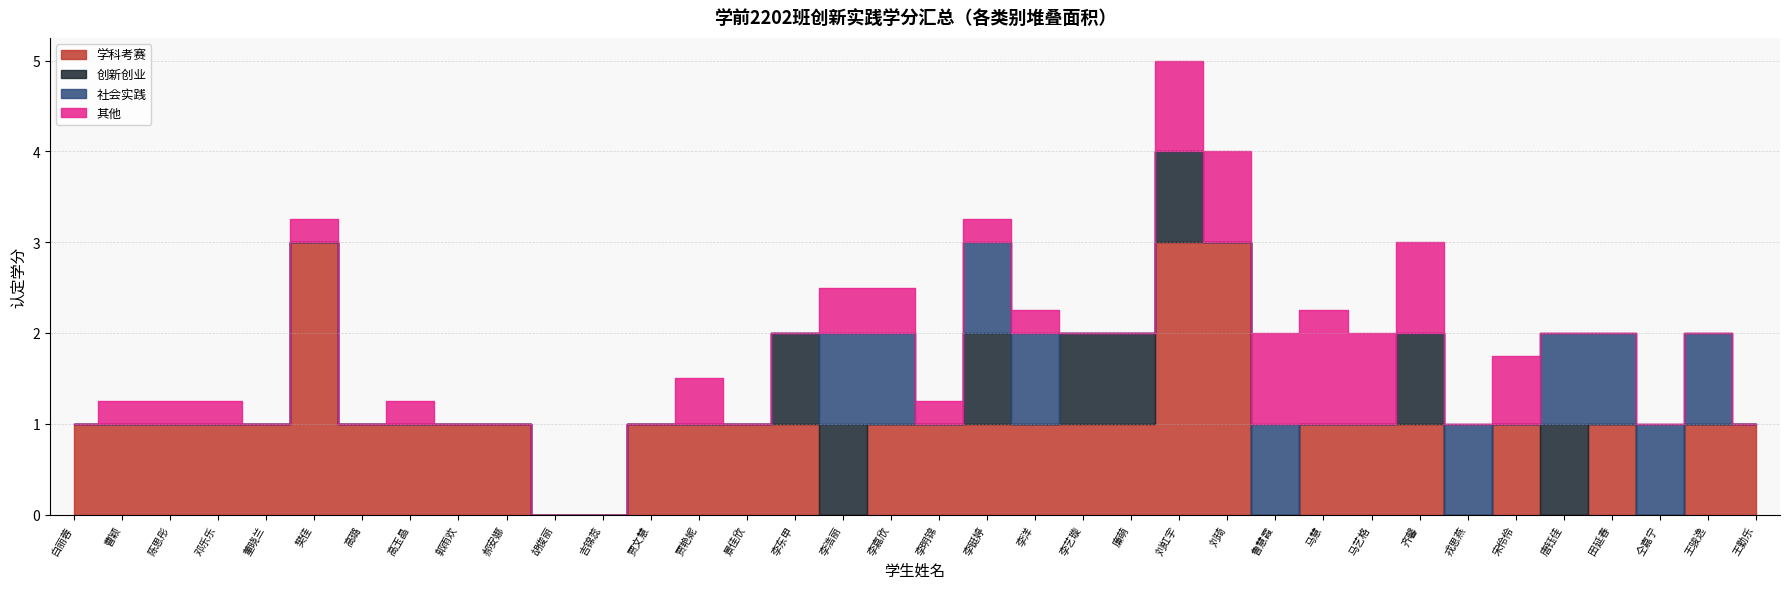

Count the number of data series in this chart.

4